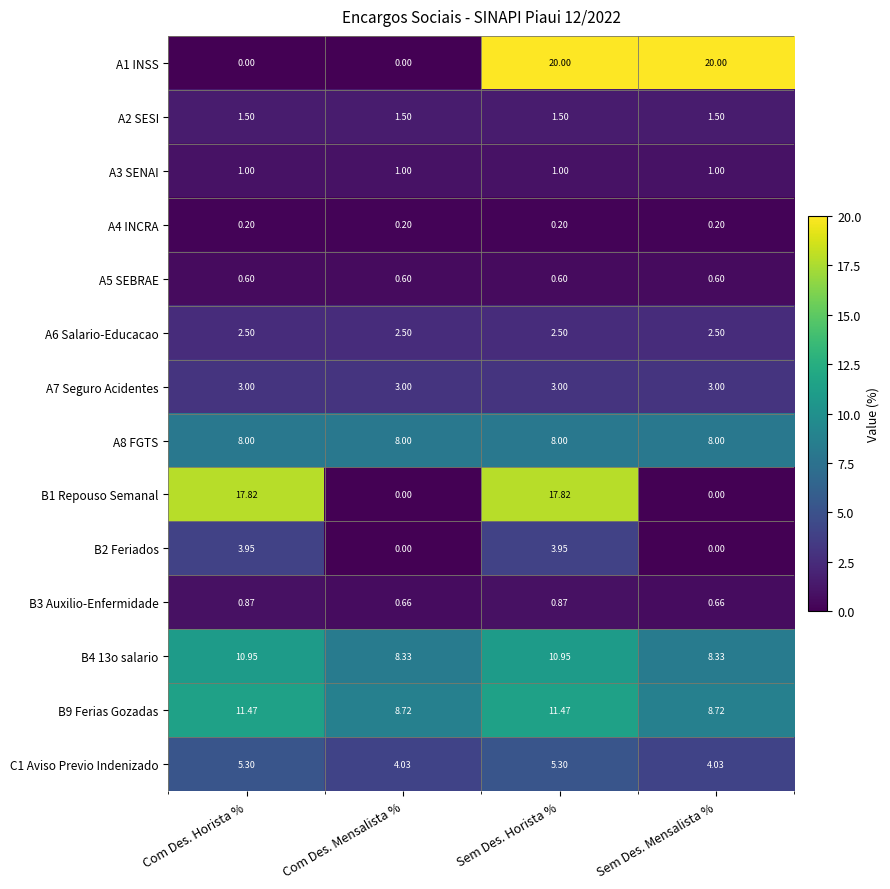

Where does the B1 Repouso Semanal series first go above 17?

Com Des. Horista %